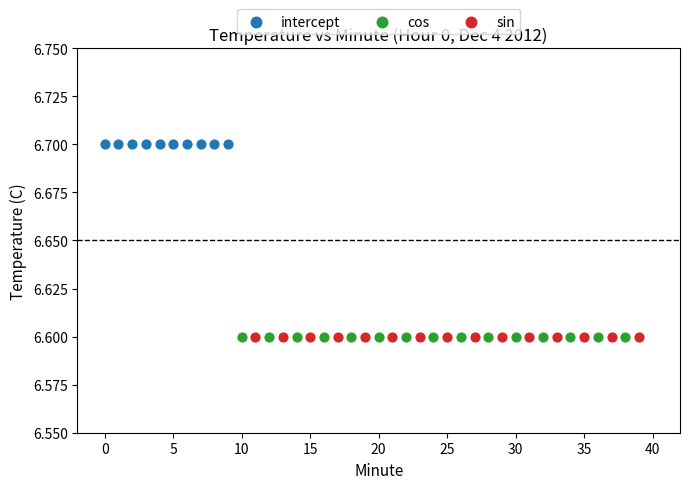

What are all the series names shown in the legend?

intercept, cos, sin